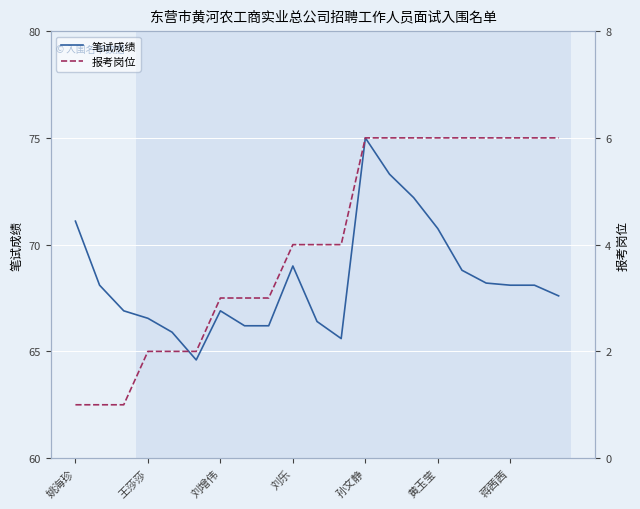

Is it true that 笔试成绩 equals 71.1 at 姚海珍?

True